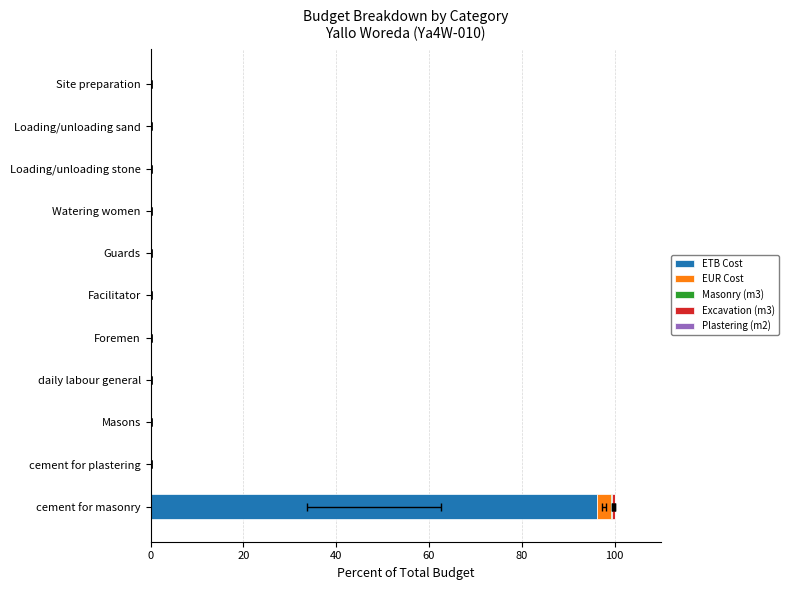

How many Excavation (m3) values are between 0 and 1?

11